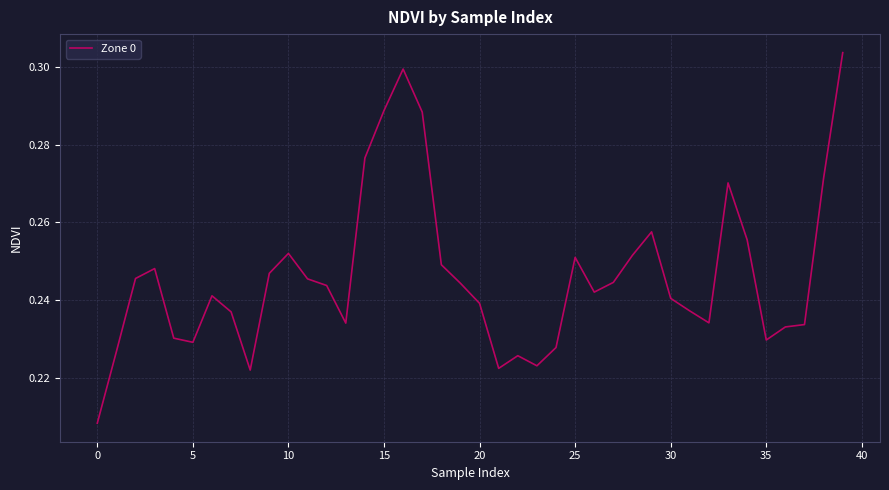

What is the difference between the second highest and minimum values?

0.1